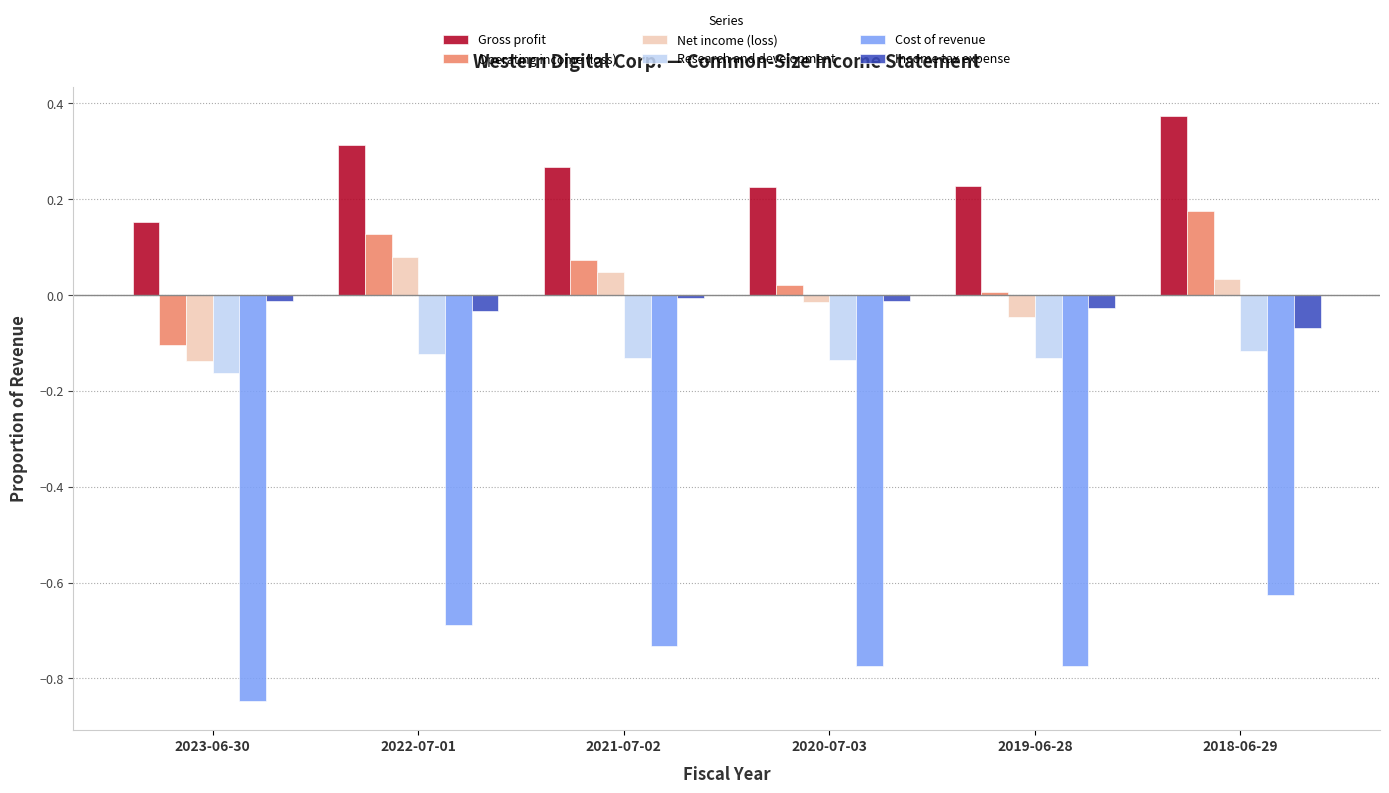

Which series has the largest range (max minus min)?

Operating income (loss)